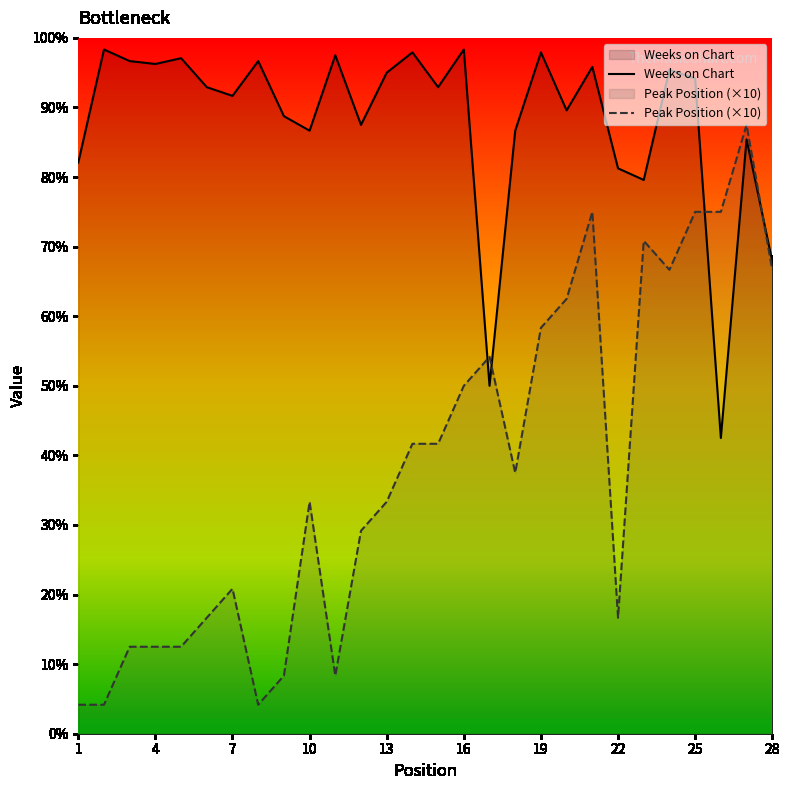

How many lines are shown in the chart?

2